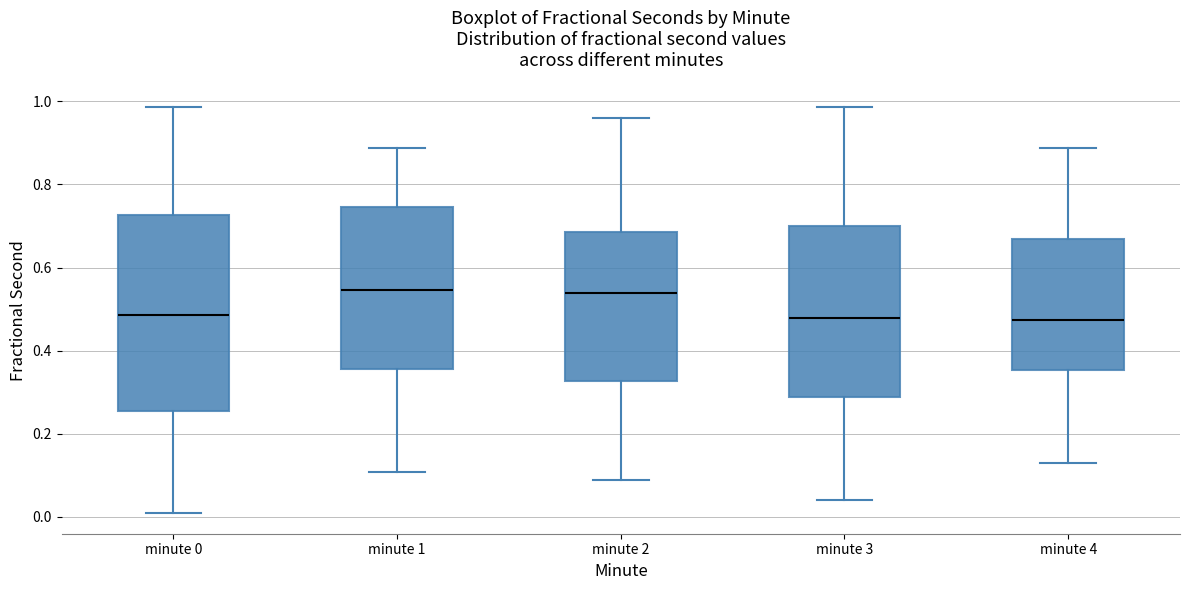

Comparing the boxes themselves (not the whiskers), which one is the tallest?

minute 0